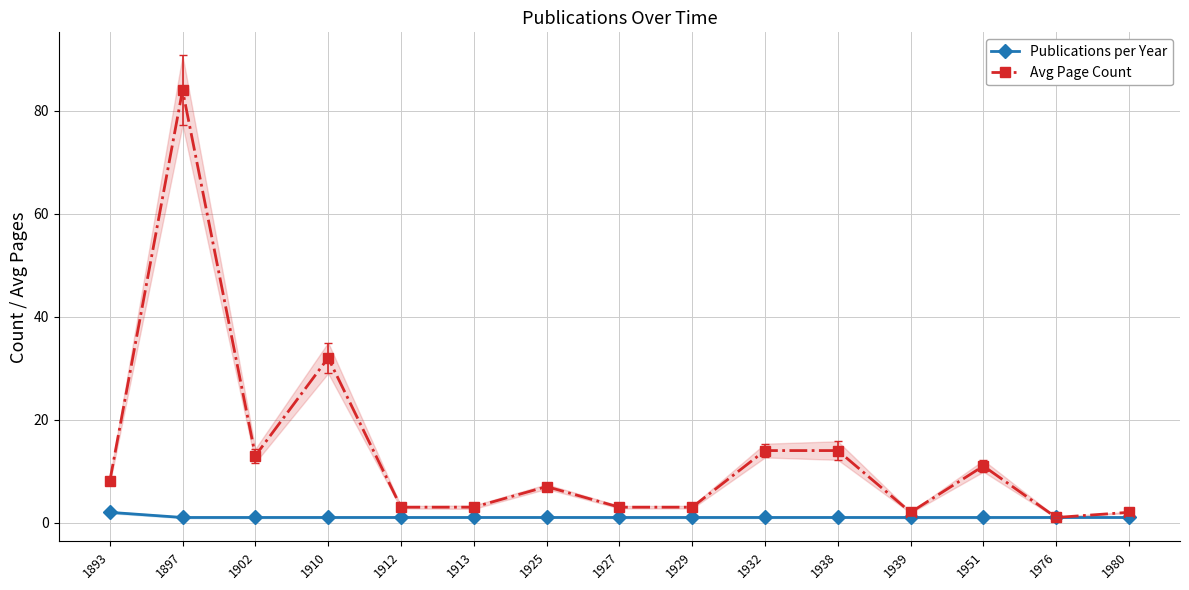

Where is the first local maximum for Avg Page Count?

1897